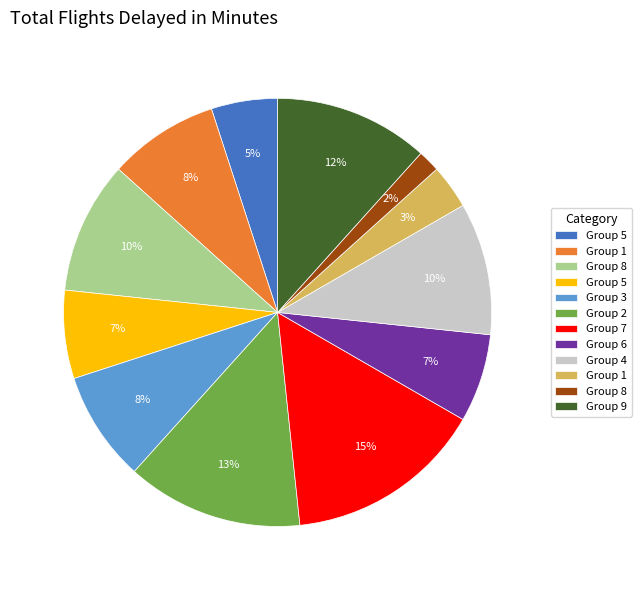

To the nearest percent, what is the average slice percentage?

8%